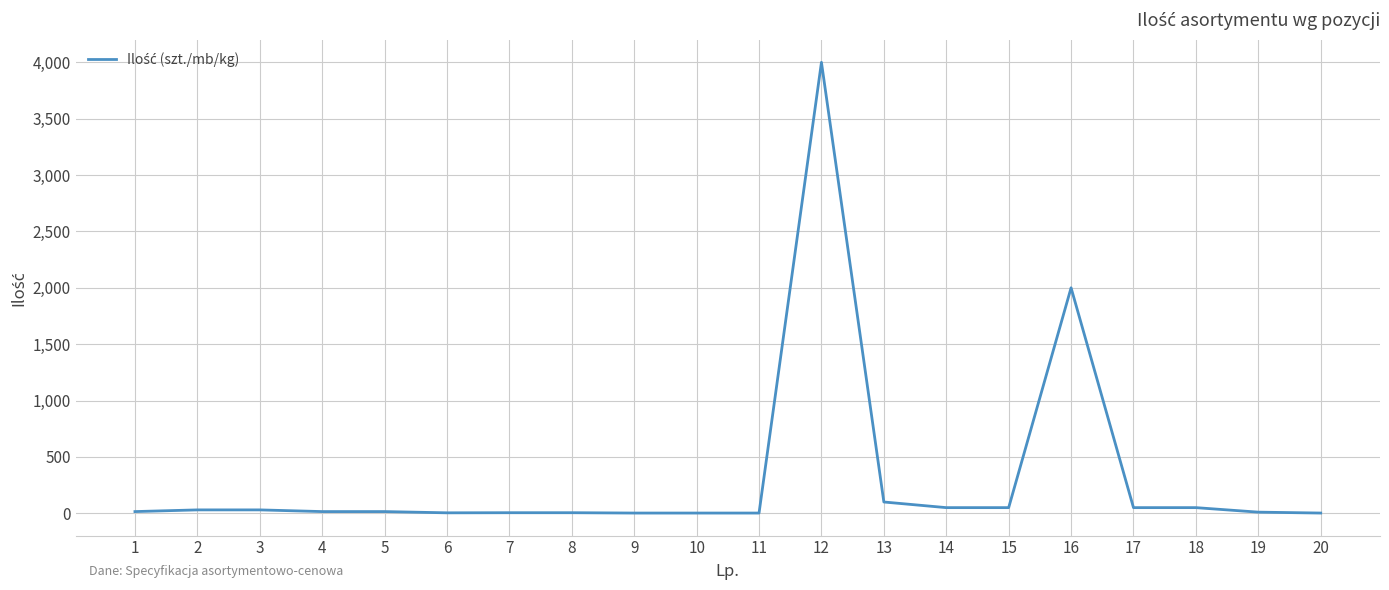

The value at 14 is 50. True or false?

True